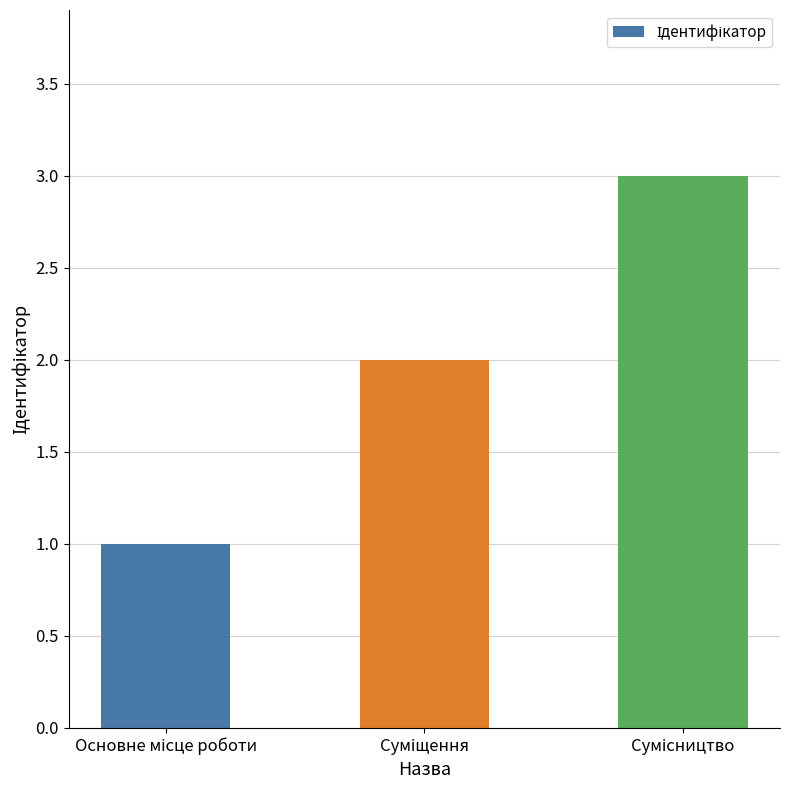

What is the sum of all values?

6